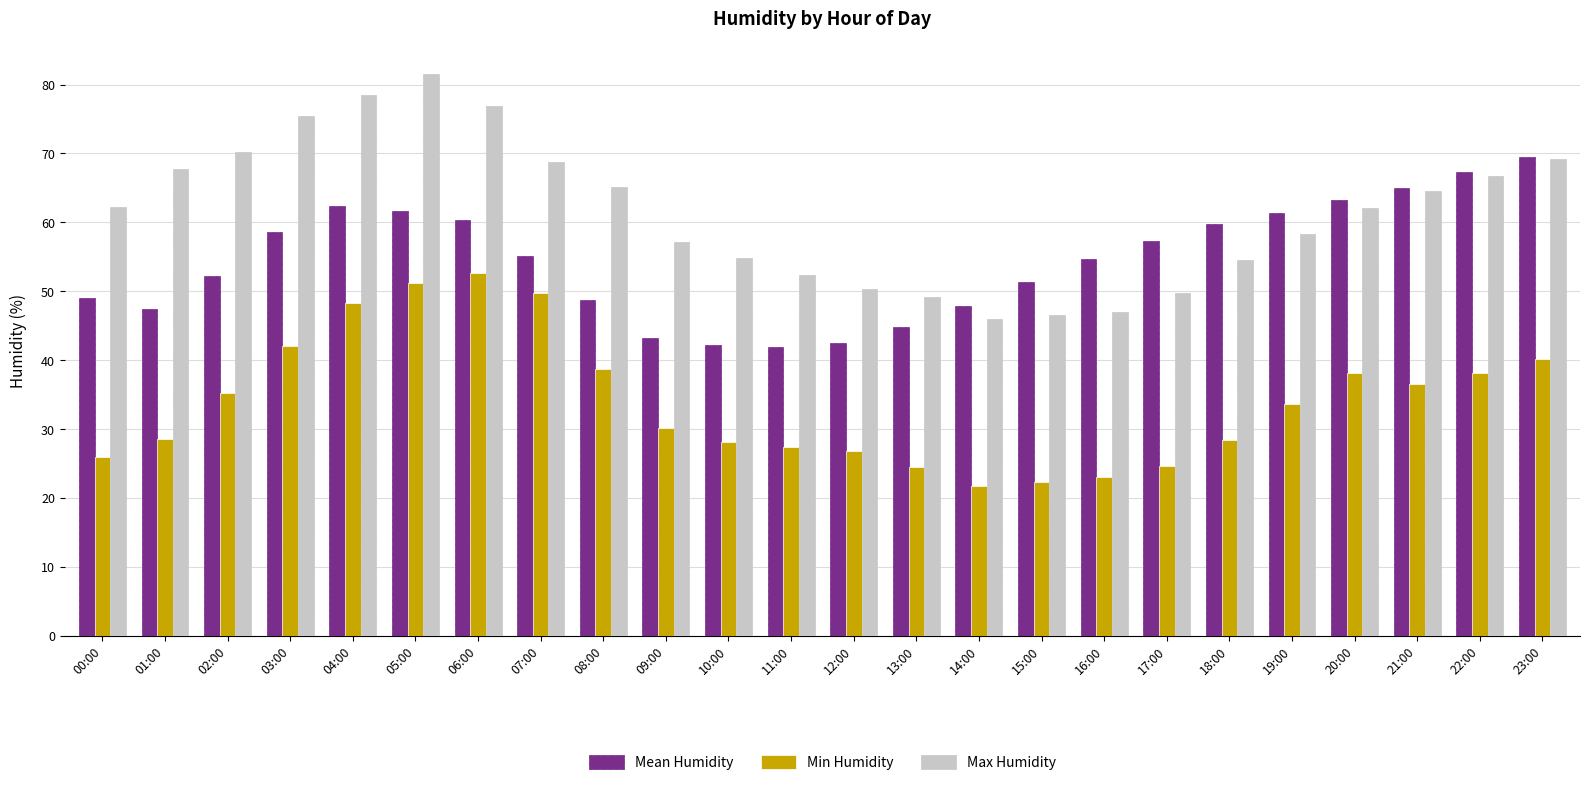

How many bars are there in each group?

3